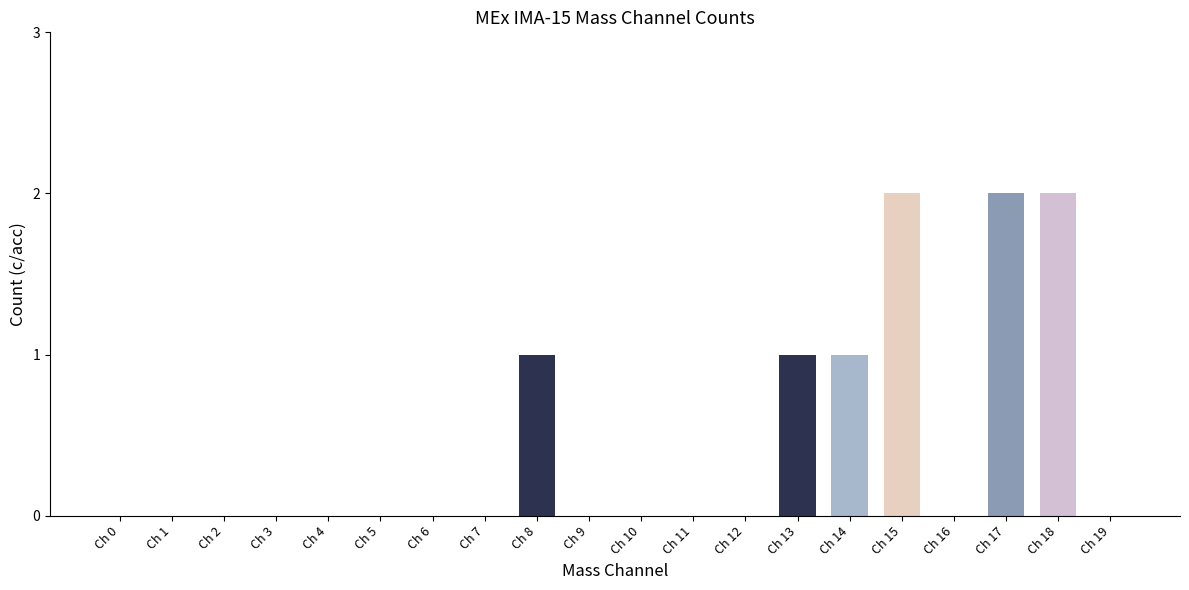

Between Ch 0 and Ch 13, which is larger?

Ch 13